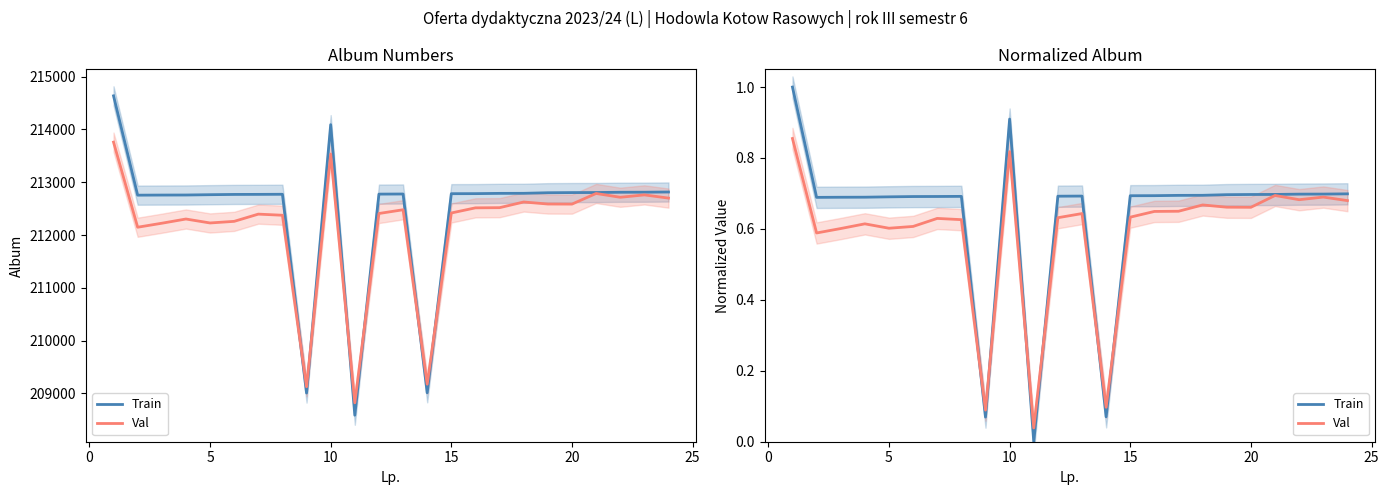

What is the difference between the maximum and second lowest values in the Val series?

0.8